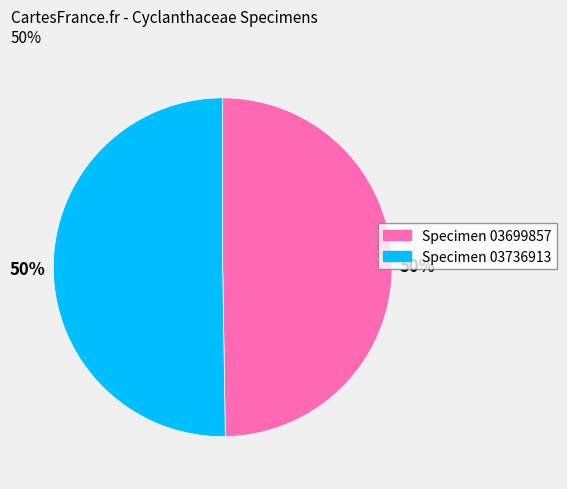

To the nearest percent, what is the average slice percentage?

50%